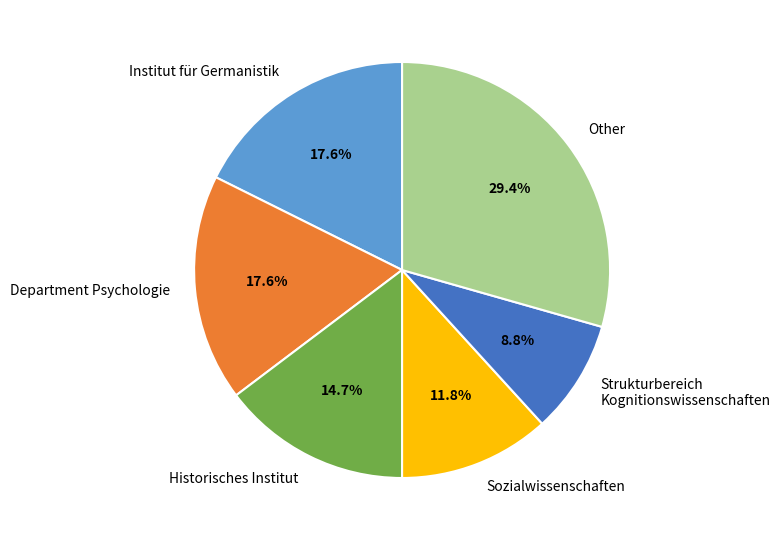

Is there a majority slice in this chart?

No